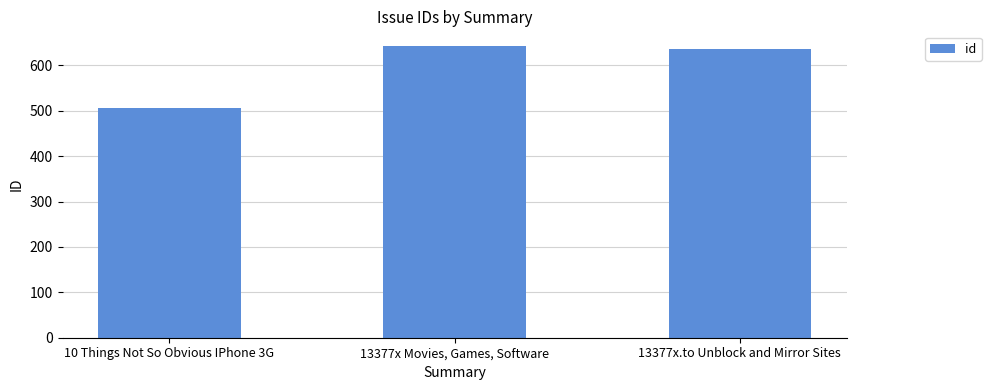

What is the sum of the values at 13377x Movies, Games, Software and 10 Things Not So Obvious IPhone 3G?

1150